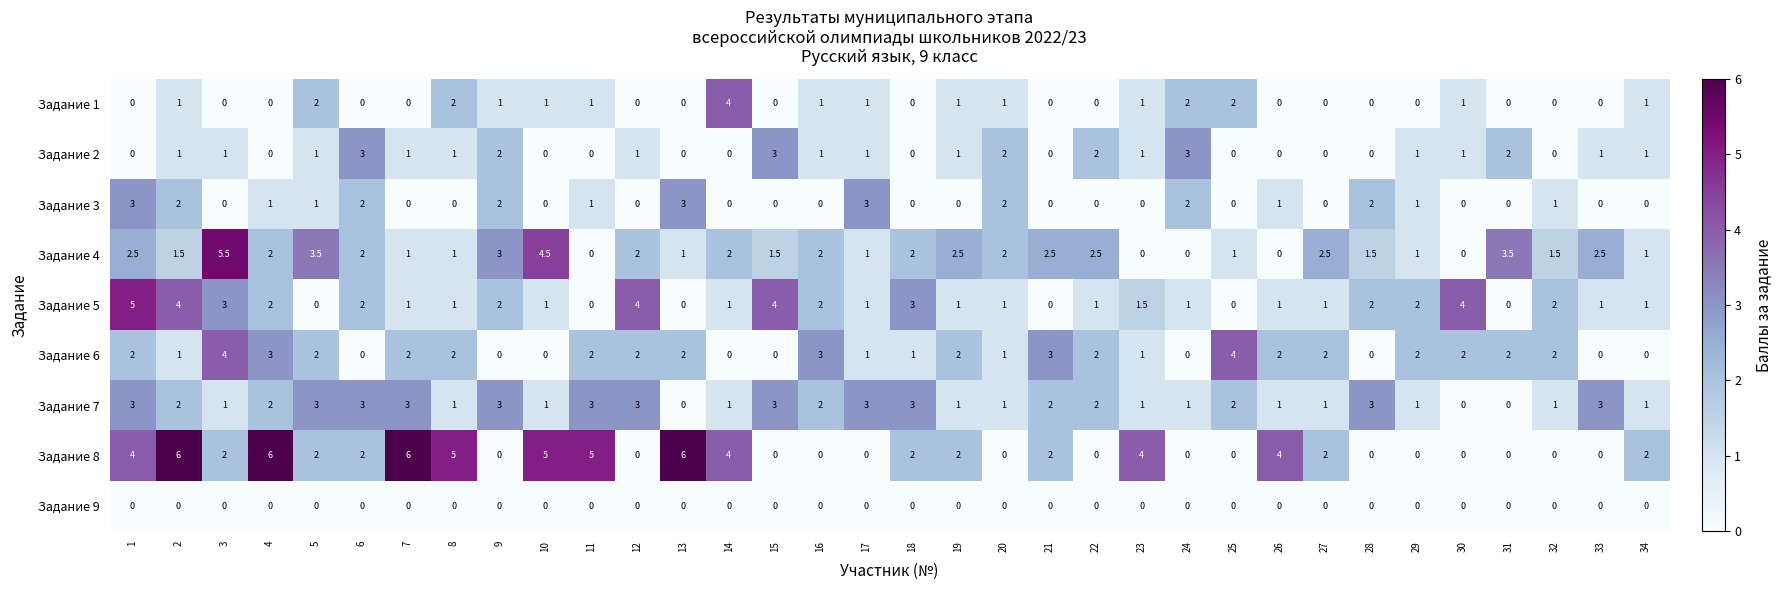

What is the difference between the Задание 4 values at 31 and 9?

0.5